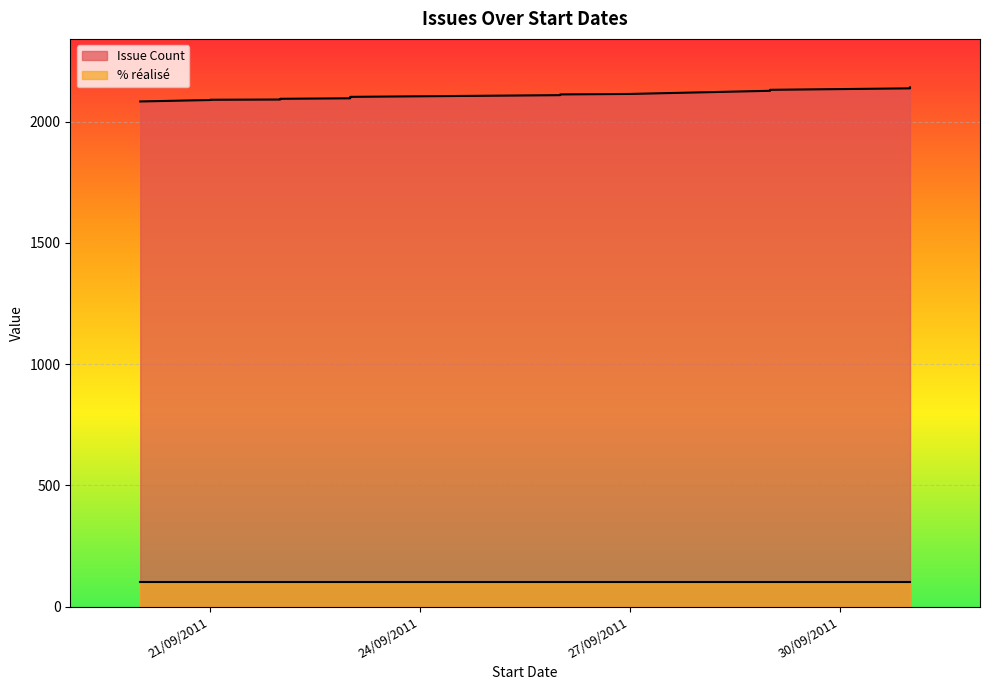

How many data points does each series have?

19